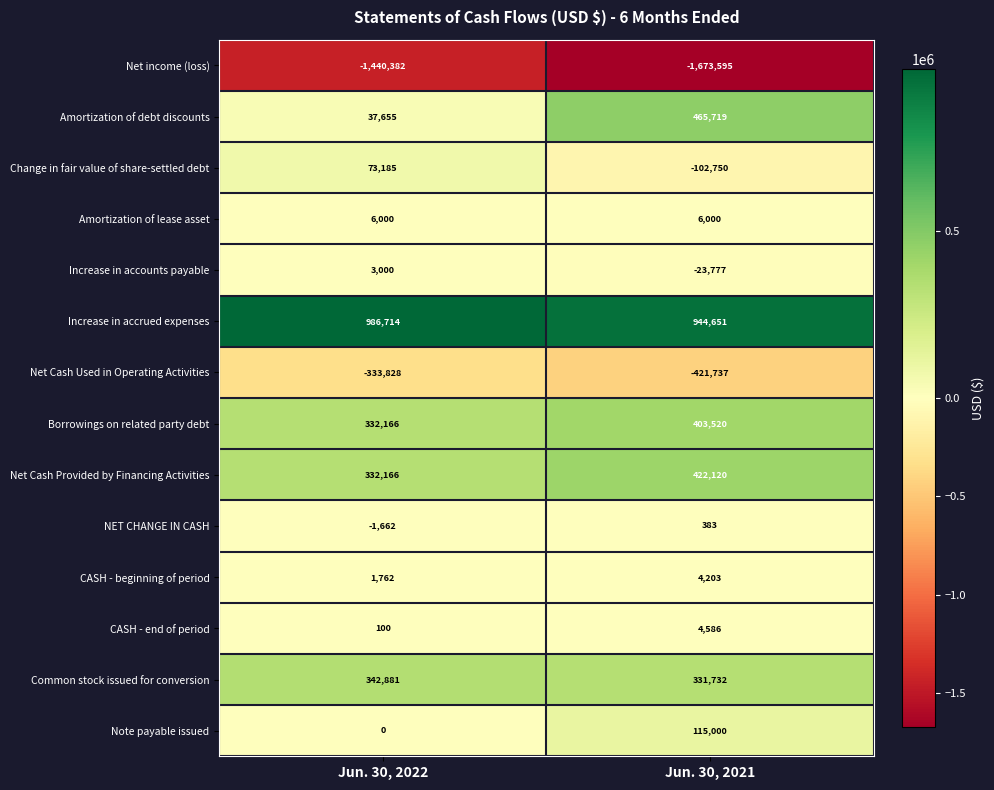

The value of Amortization of lease asset at Jun. 30, 2021 is 10414. True or false?

False